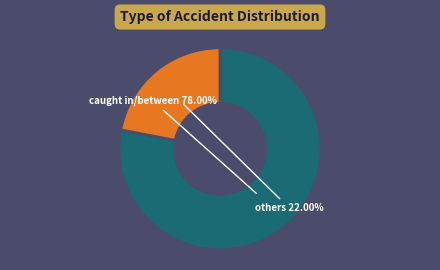

Is there any slice that represents more than half of the pie?

Yes